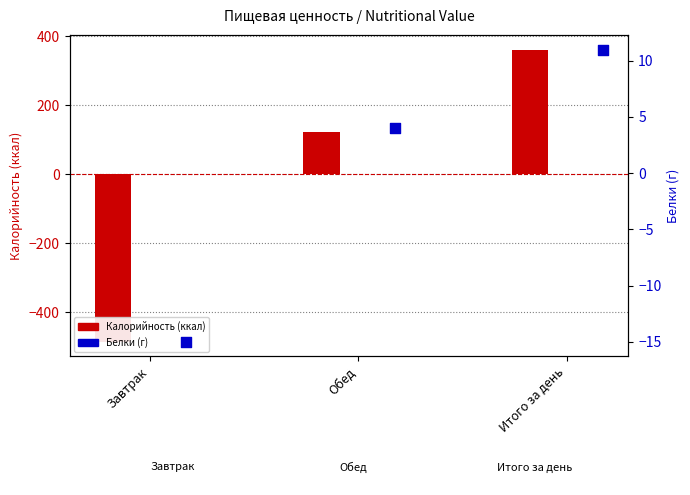

Which has a higher value, Обед or Завтрак?

Обед